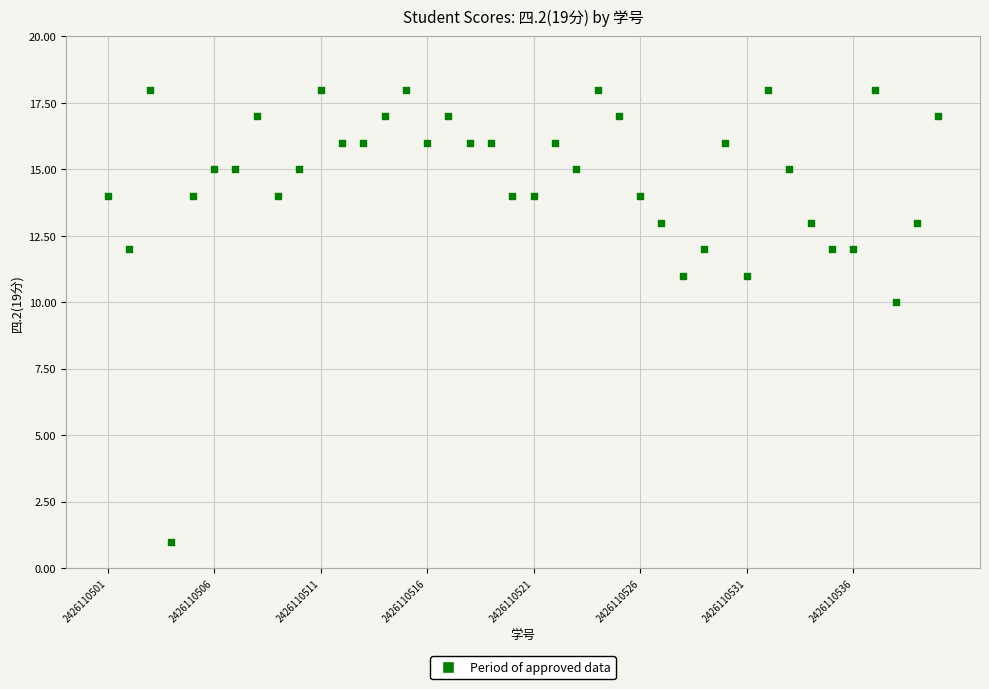

What Y value in the scatter plot is closest to 9?

10